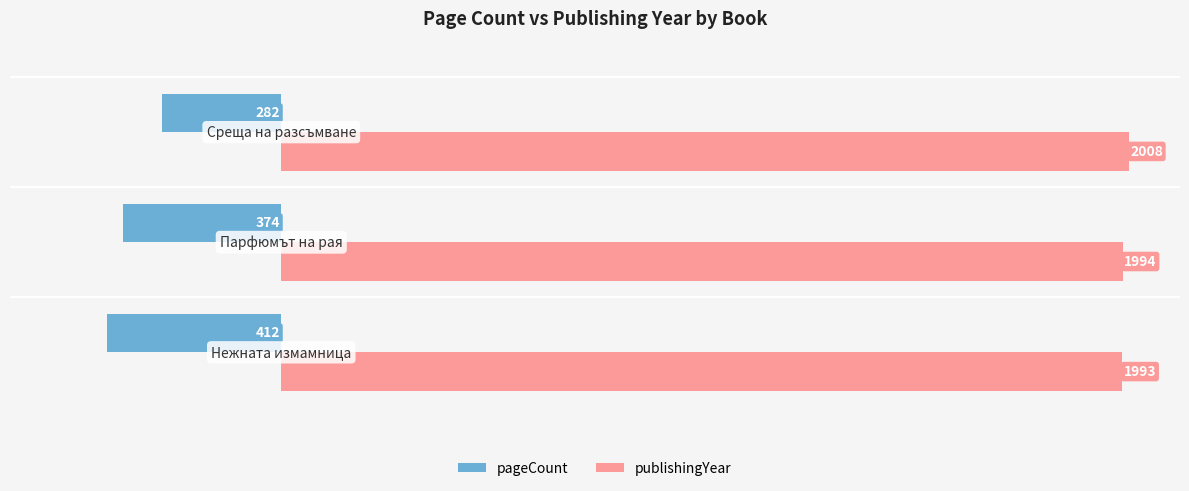

Count the number of data series in this chart.

2